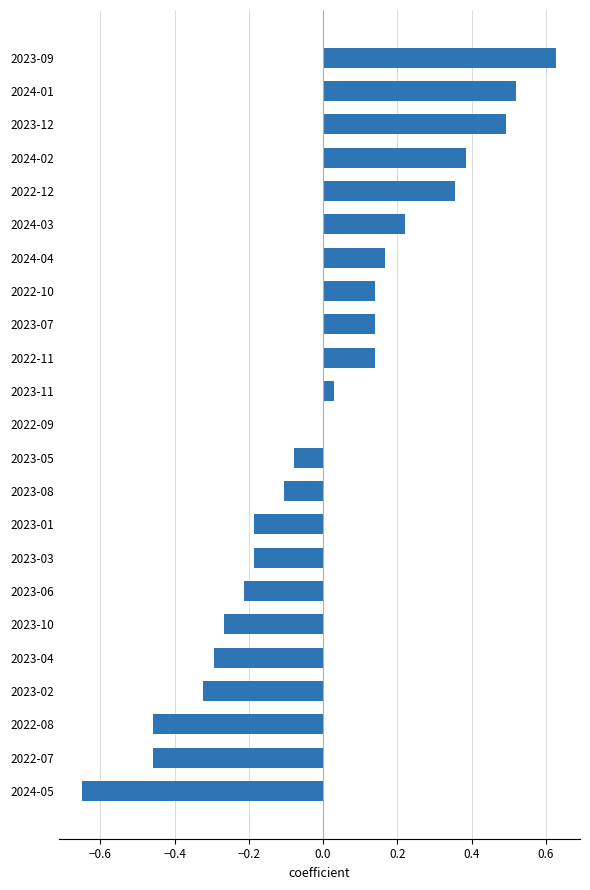

Between 2023-06 and 2023-07, which is larger?

2023-07